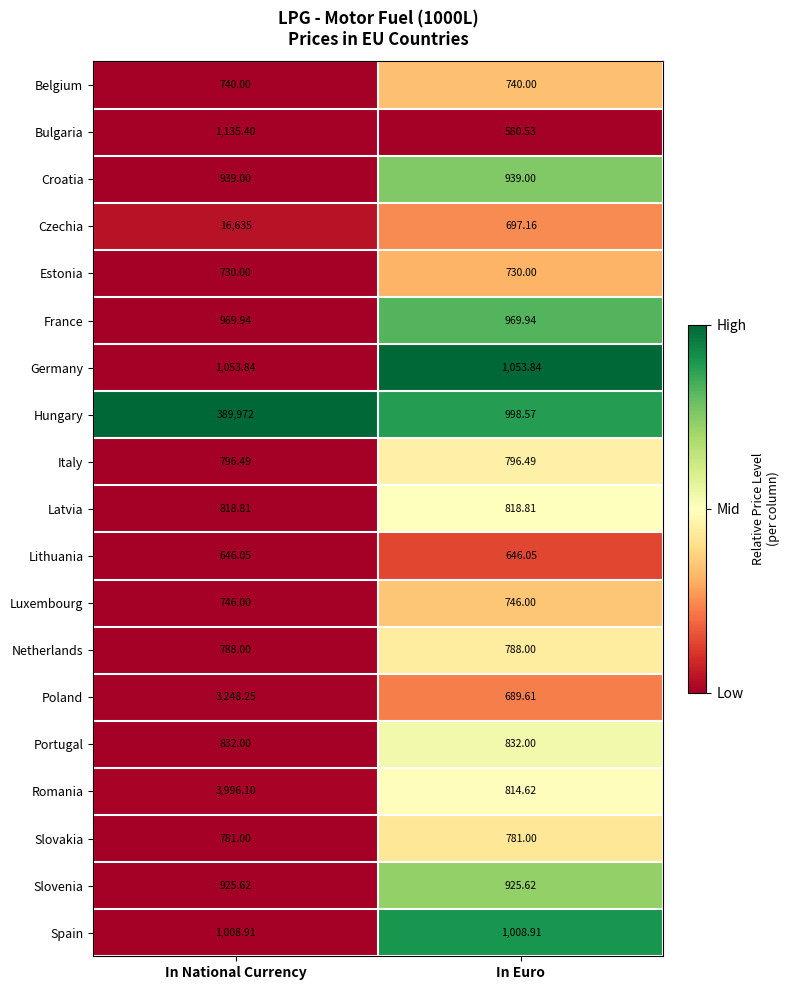

Which series has the largest total across all categories?

Hungary